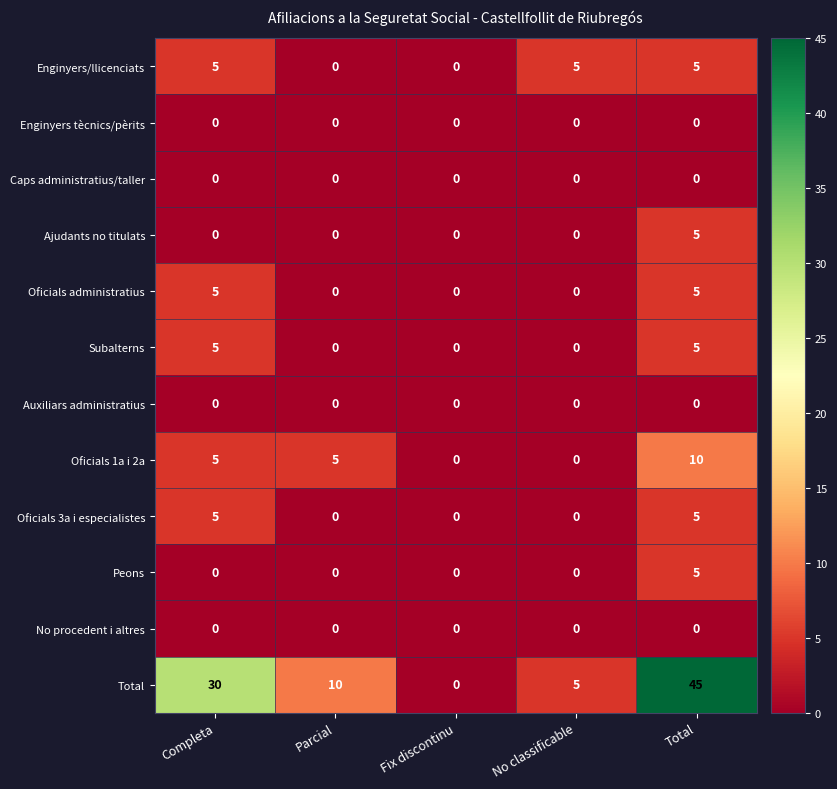

At how many categories does at least one series exceed 34?

1